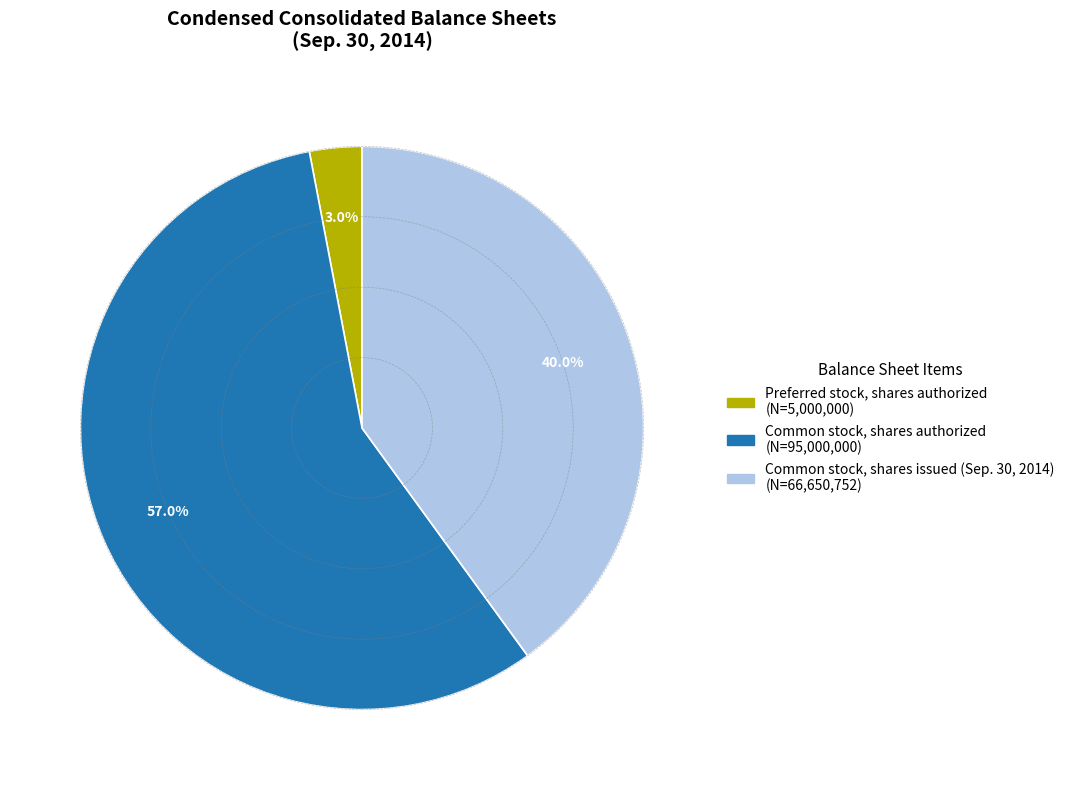

Is there a majority slice in this chart?

Yes